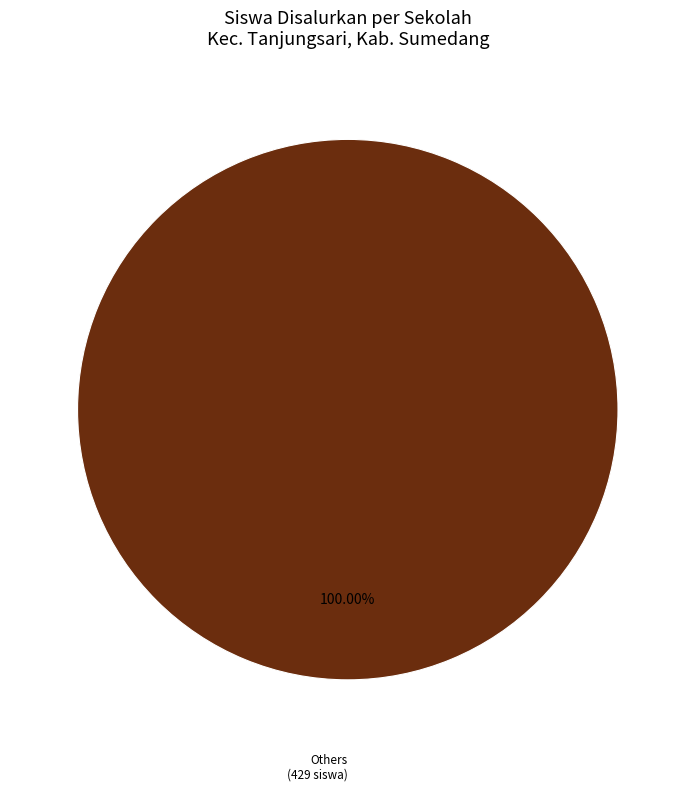

Is there any slice that represents more than half of the pie?

Yes